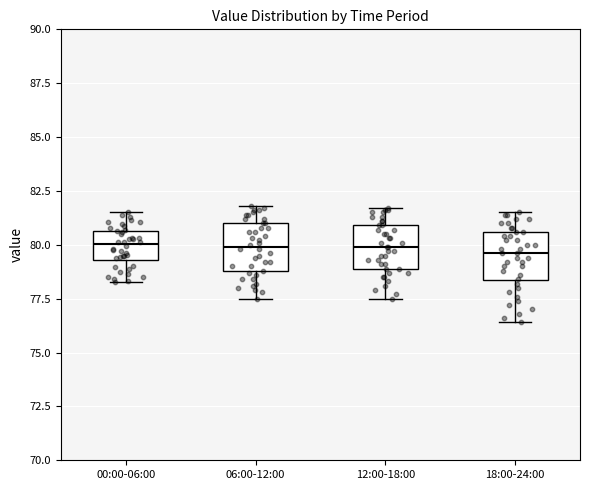

Reading left to right, read every box against the y-axis: the position of its median line, the range the box covers, and the ends of its whiskers. The values are not printed on the chart, so give them approximately, as read against the axis.

00:00-06:00: median 80.0, box 79.5 to 80.5, whiskers 78.5 to 81.5
06:00-12:00: median 80.0, box 79.0 to 81.0, whiskers 77.5 to 82.0
12:00-18:00: median 80.0, box 79.0 to 81.0, whiskers 77.5 to 81.5
18:00-24:00: median 79.5, box 78.5 to 80.5, whiskers 76.5 to 81.5